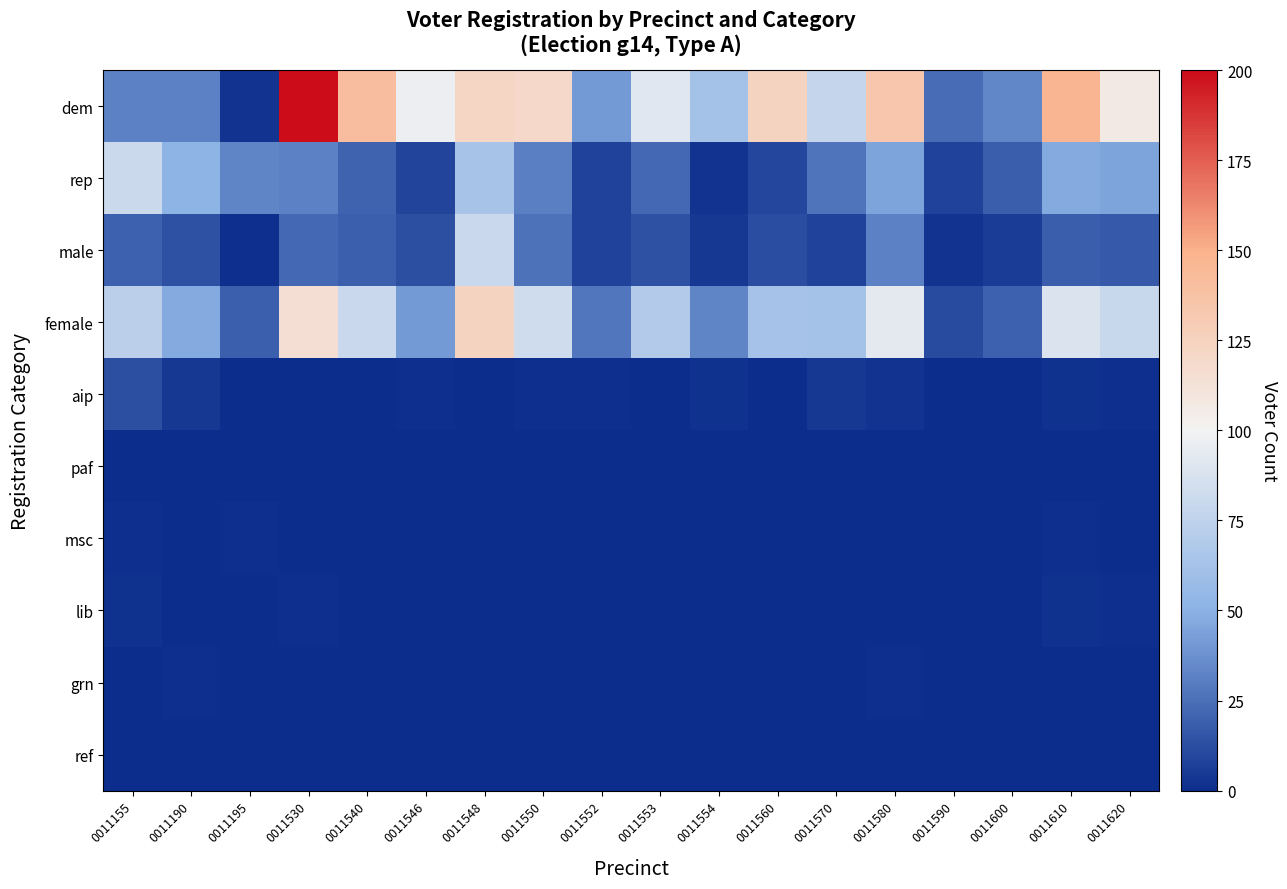

Which series has the widest spread of values?

dem